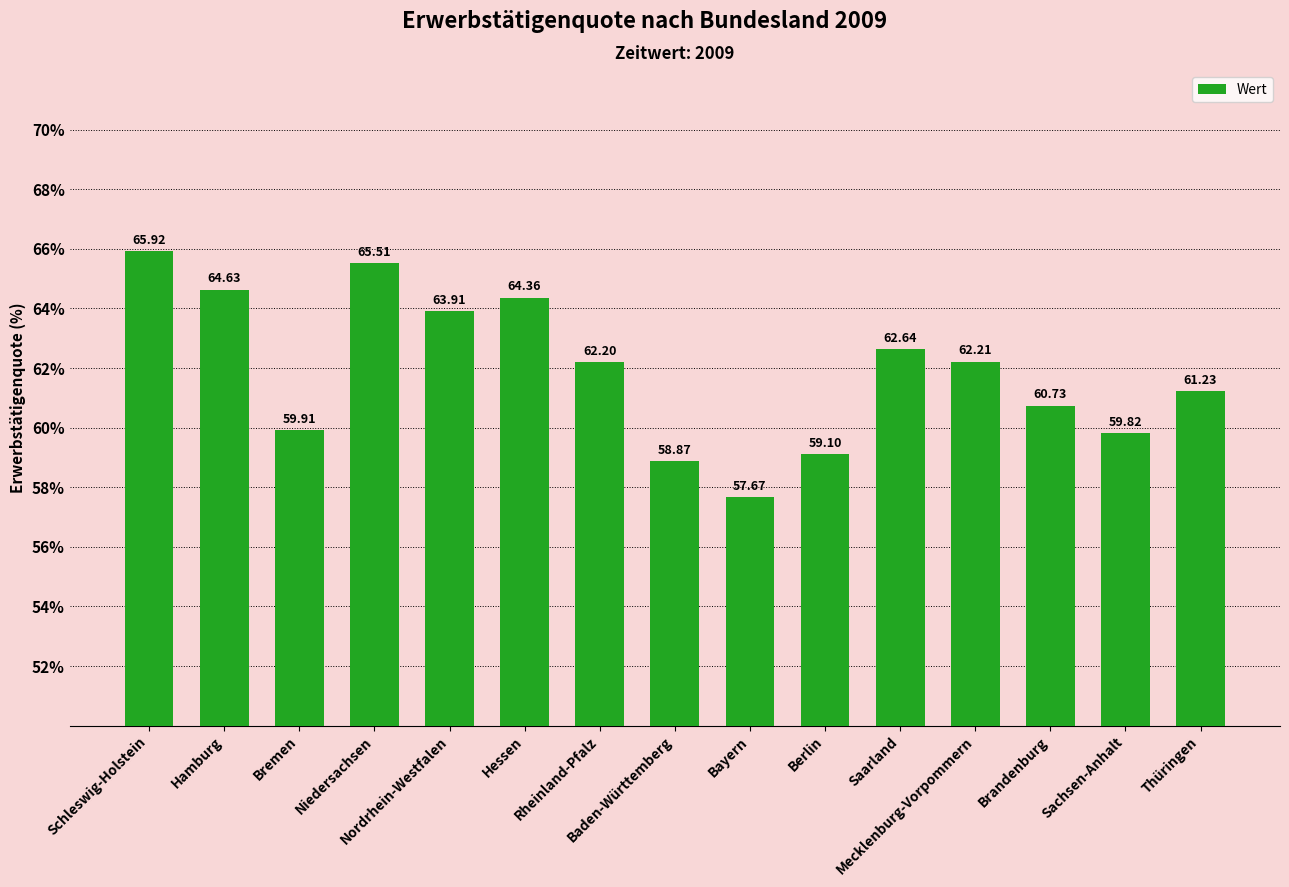

The chart shows a value of 27.1 at Bremen. True or false?

False